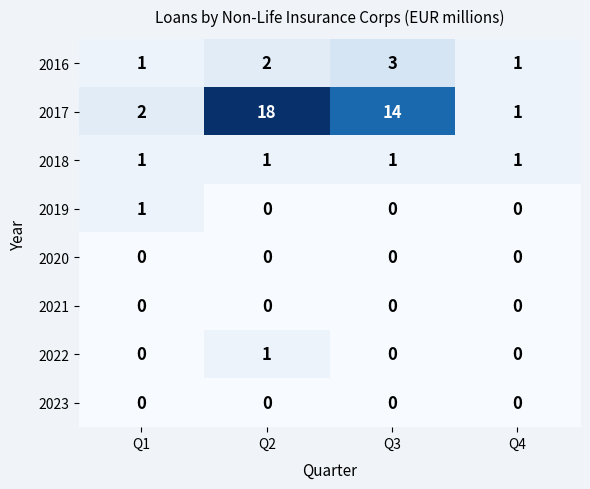

What is the maximum value shown in the chart?

18